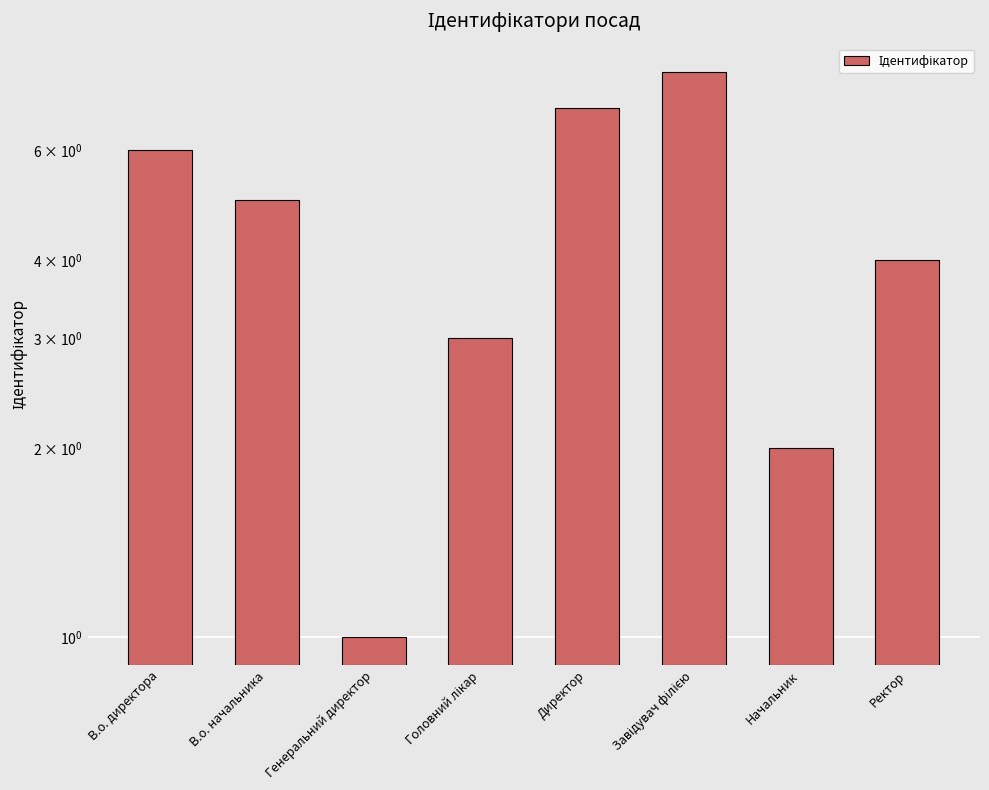

Reading left to right, transcribe all the data shown in this chart.

6	5	1	3	7	8	2	4